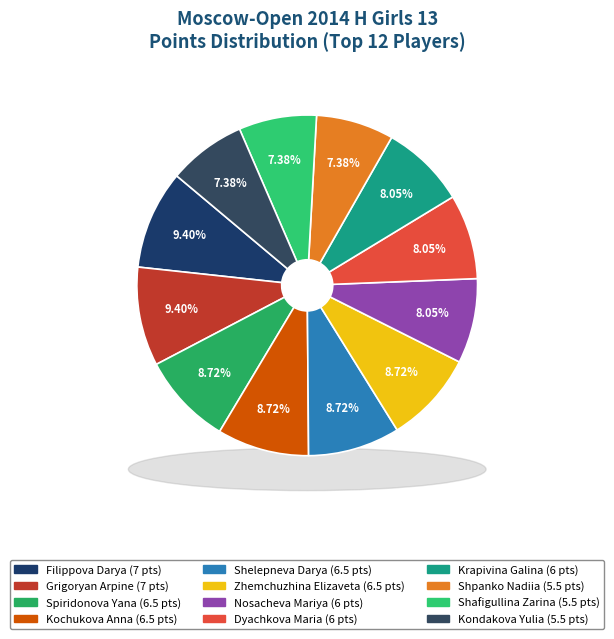

Does Krapivina Galina represent more than half of the total?

No